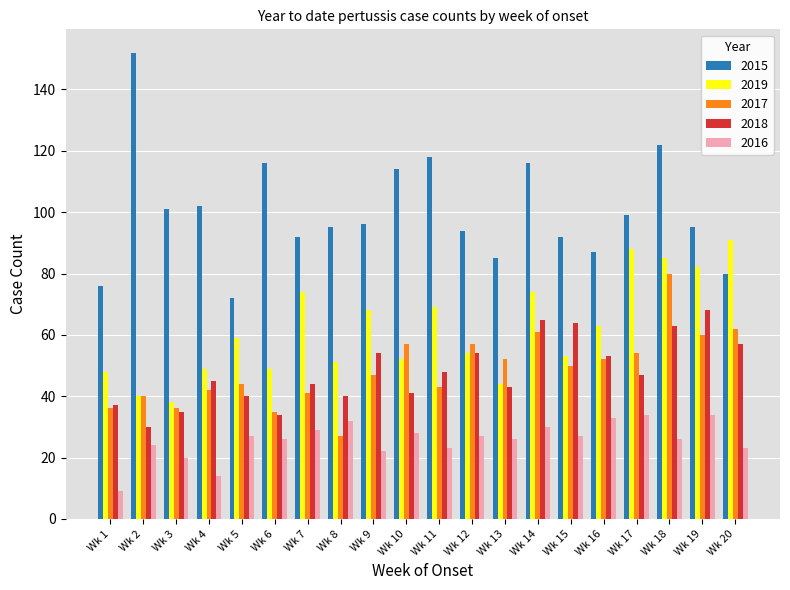

What is the spread (max minus min) of values at Wk 11?

95